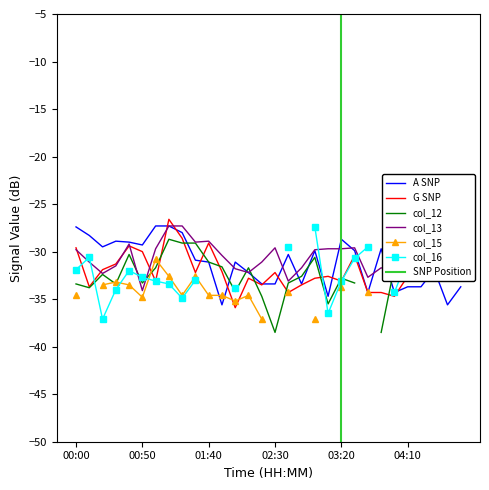

What is the maximum value for A SNP?

-27.3